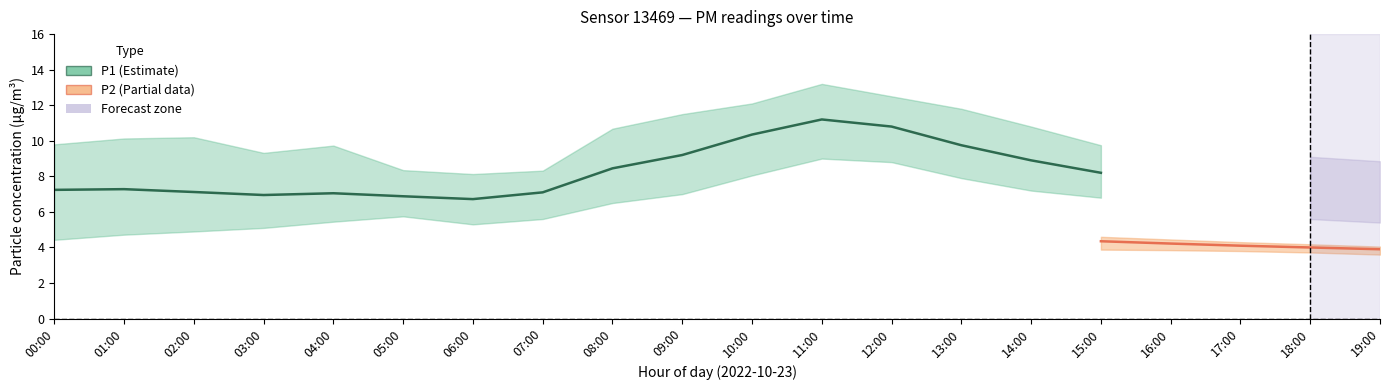

True or false: P1_lower and P2_lower cross at least once.

False